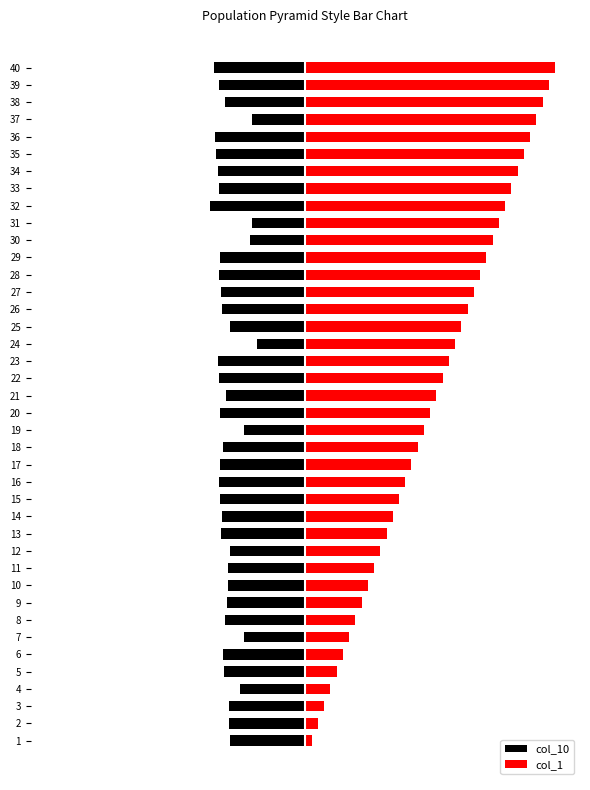

What is the total value across all series at 11?

-1.4